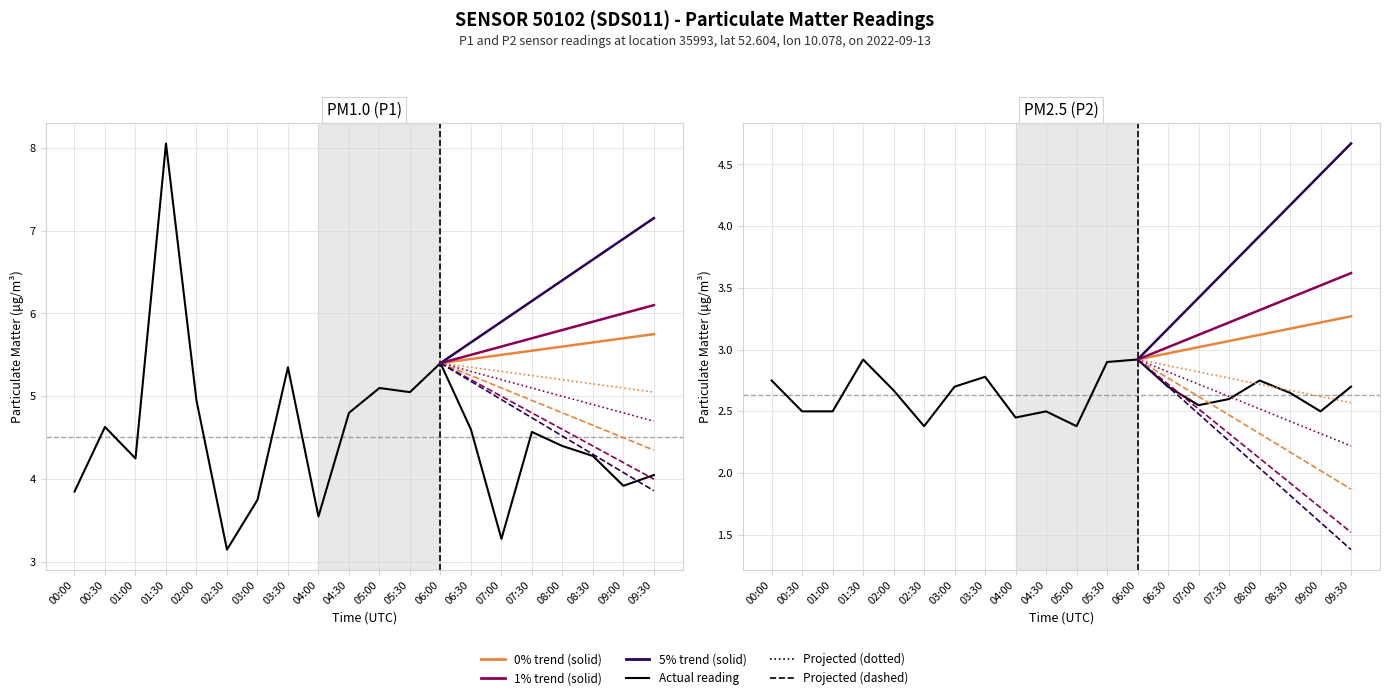

What position from the left is 06:30?

14